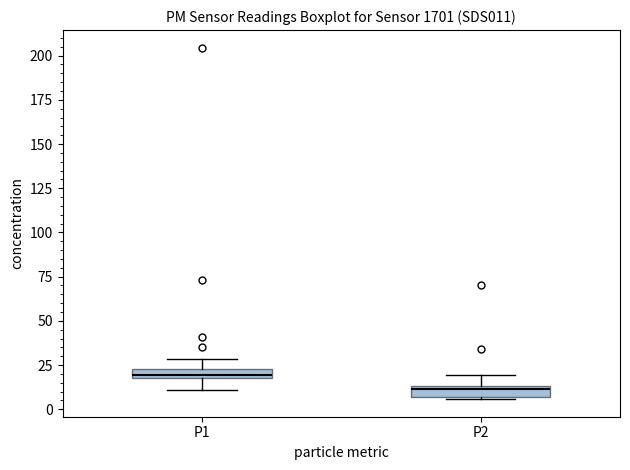

Which box's median line is the lowest?

P2